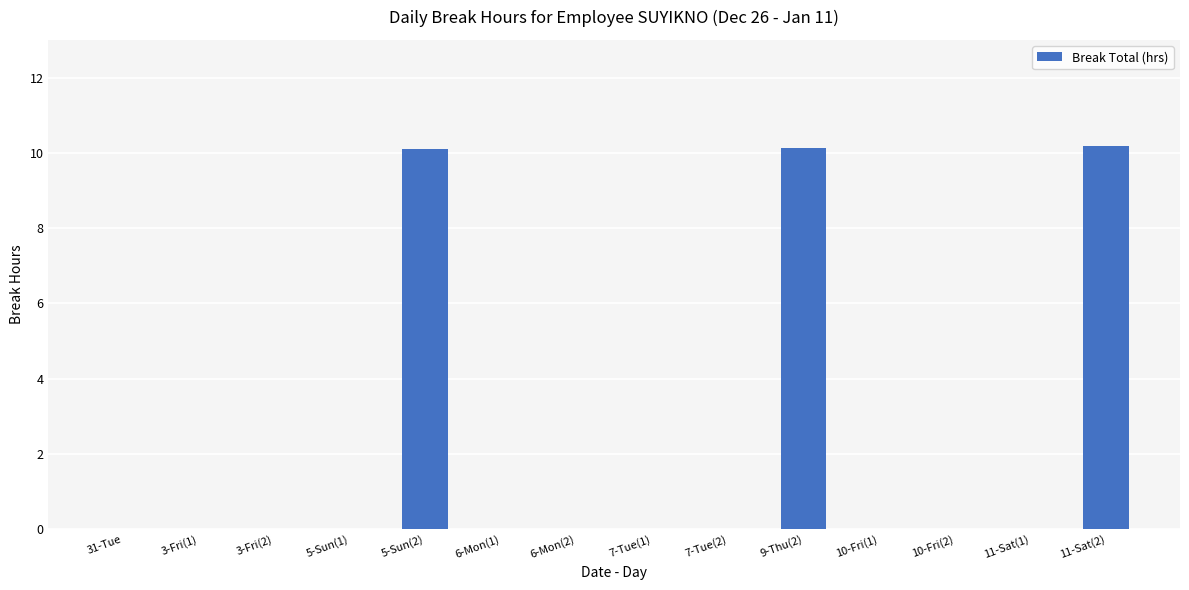

Are the bars grouped side by side (vs. stacked)?

No